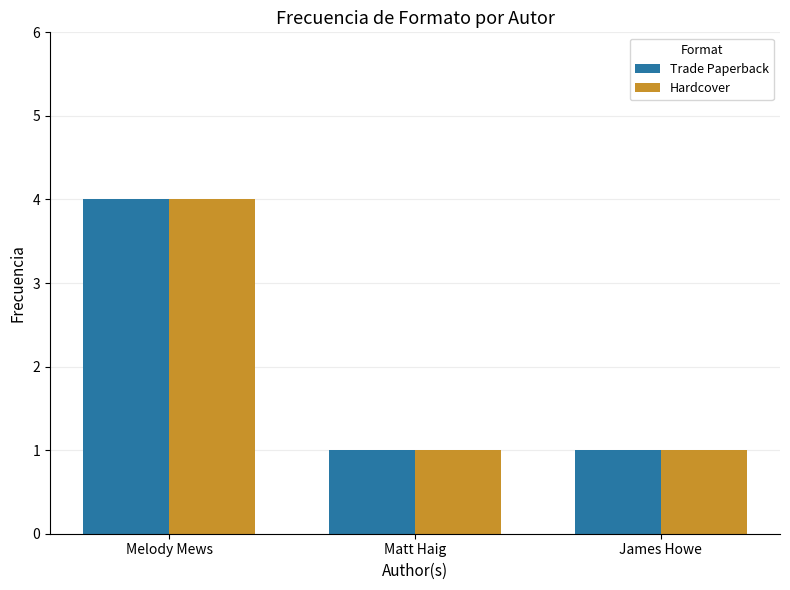

At which label does Trade Paperback reach its peak?

Melody Mews